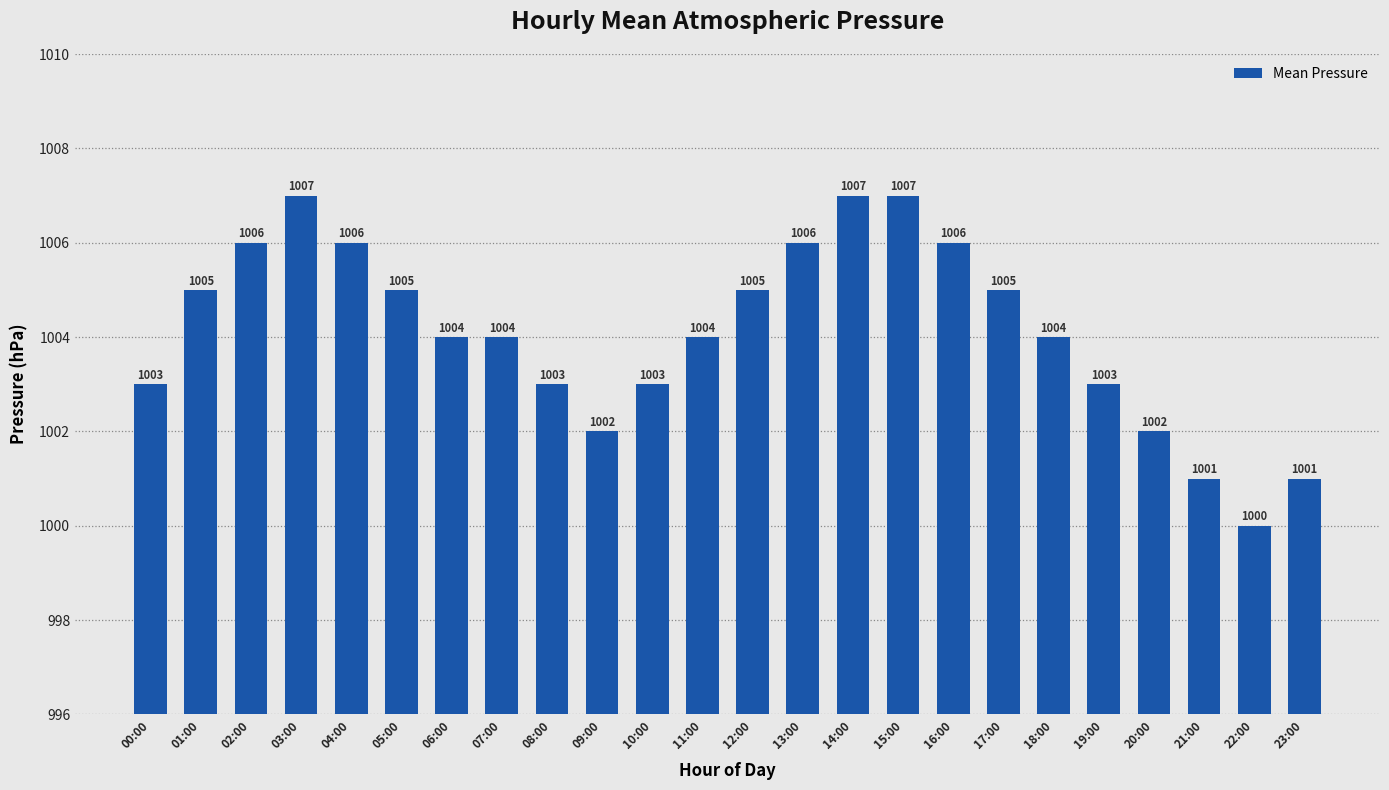

What is the change in value from 11:00 to 20:00?

-2